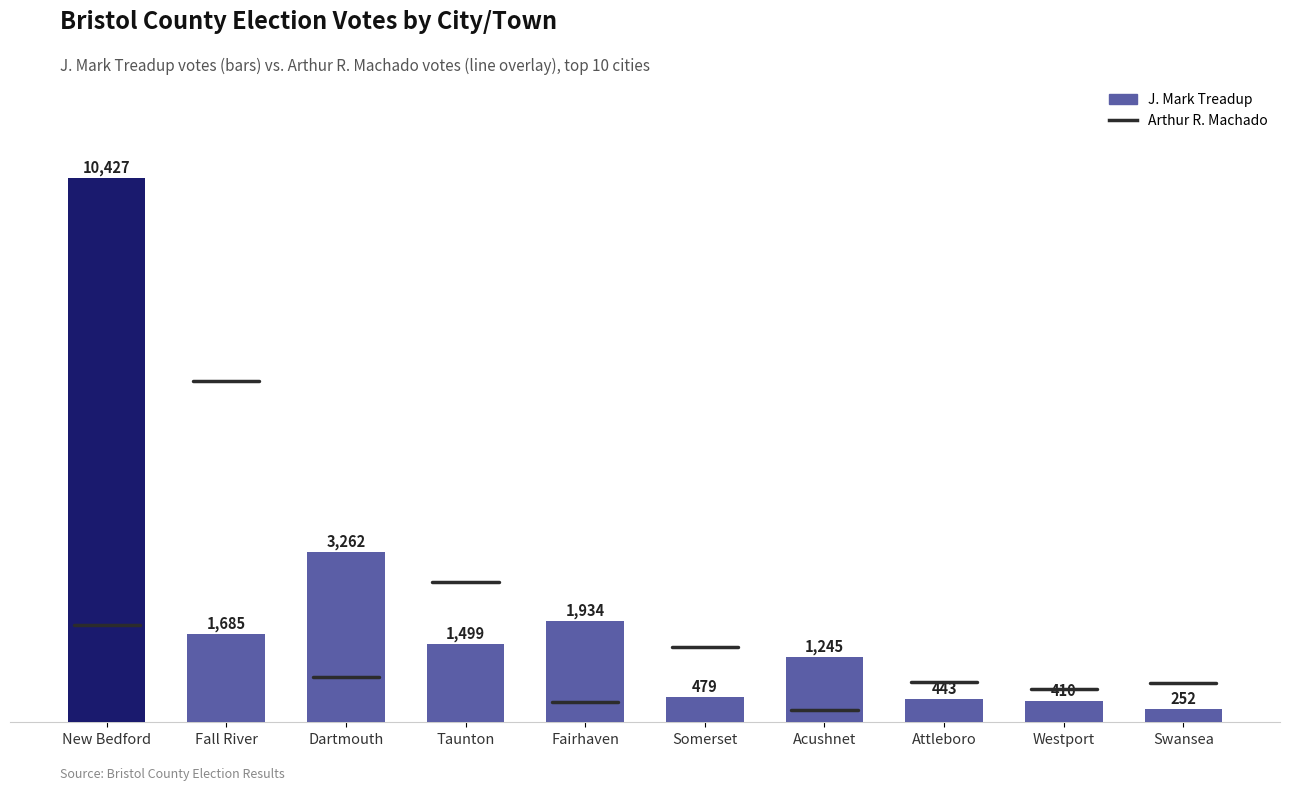

Are the bars horizontal?

No